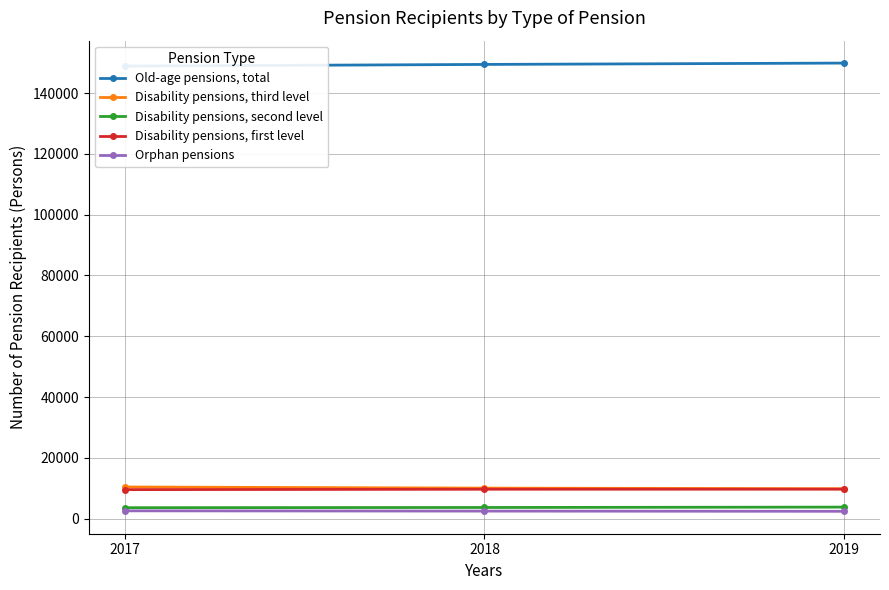

What is the minimum value for Old-age pensions, total?

148870